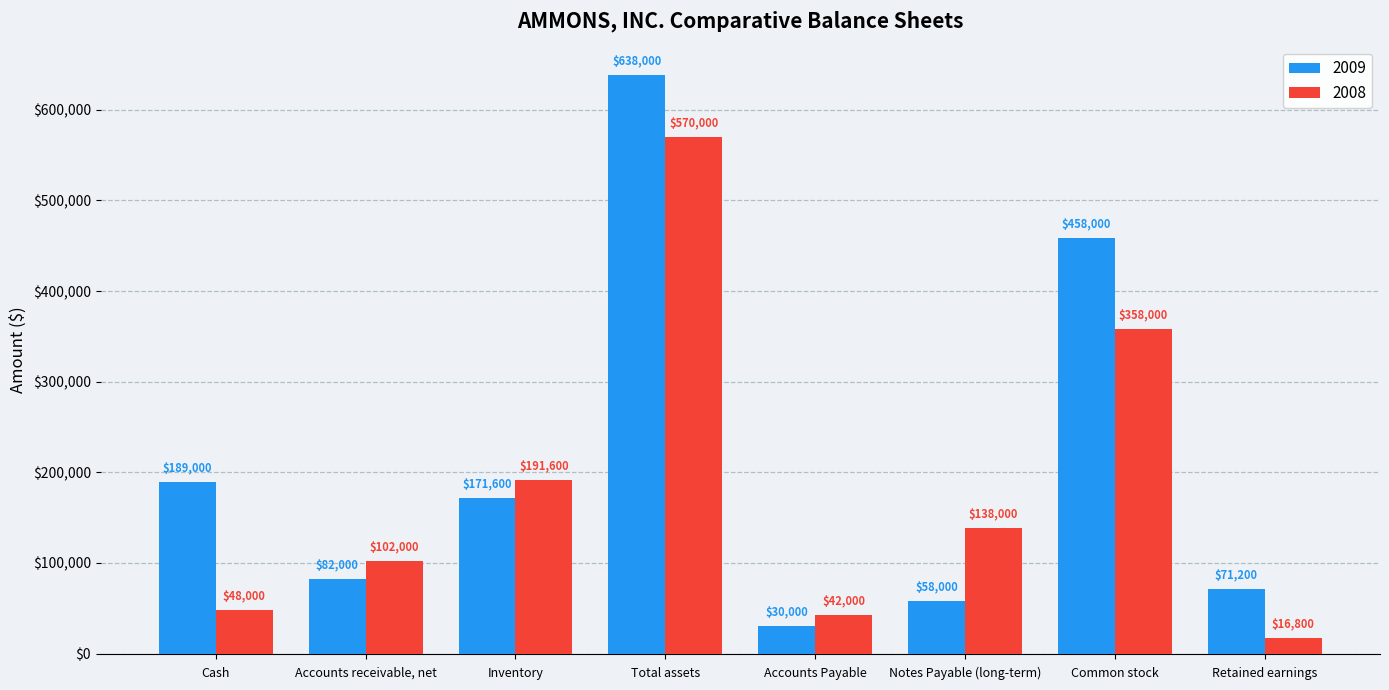

Are the bars horizontal?

No